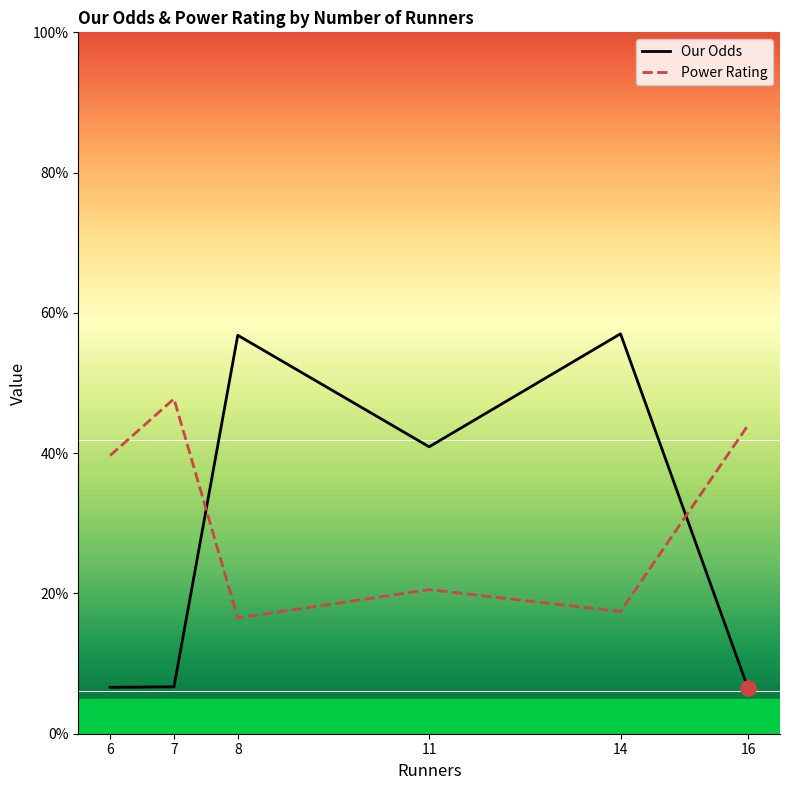

What are all the series names shown in the legend?

Our Odds, Power Rating